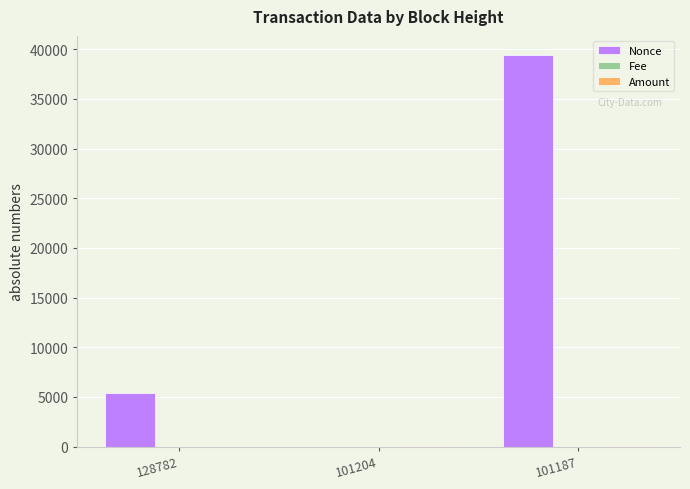

True or false: Nonce has a value of -12569.9 at 101204.

False